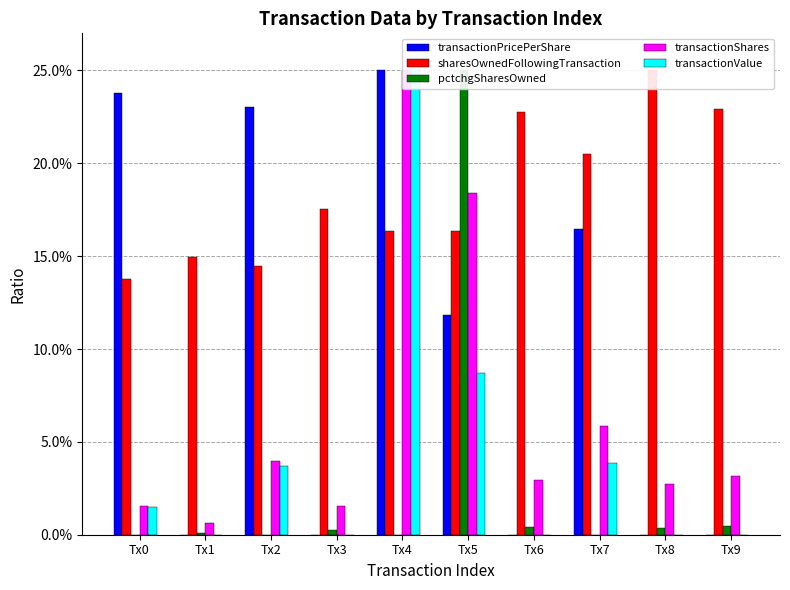

At how many categories does at least one series exceed 6?

10